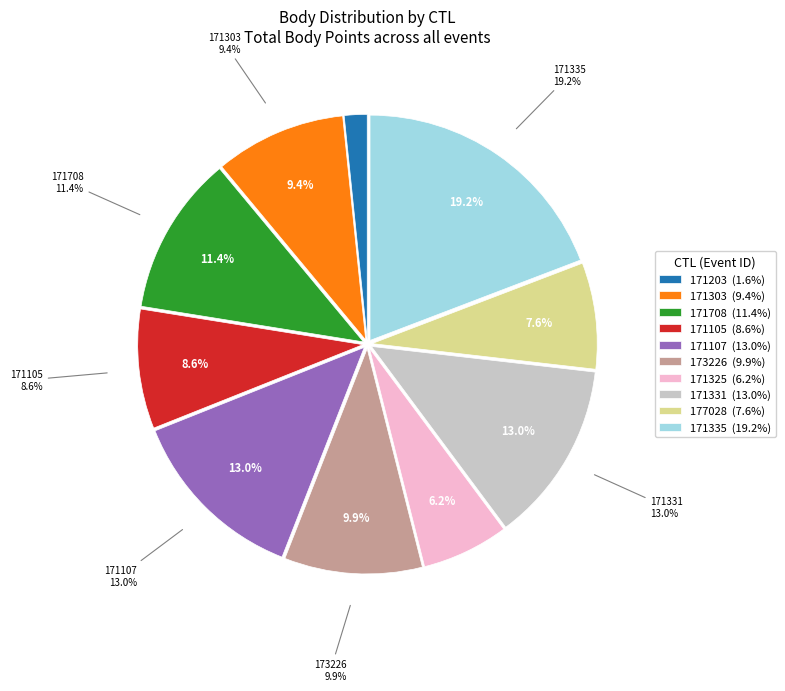

Is it true that 171303 is 9% of the pie?

True